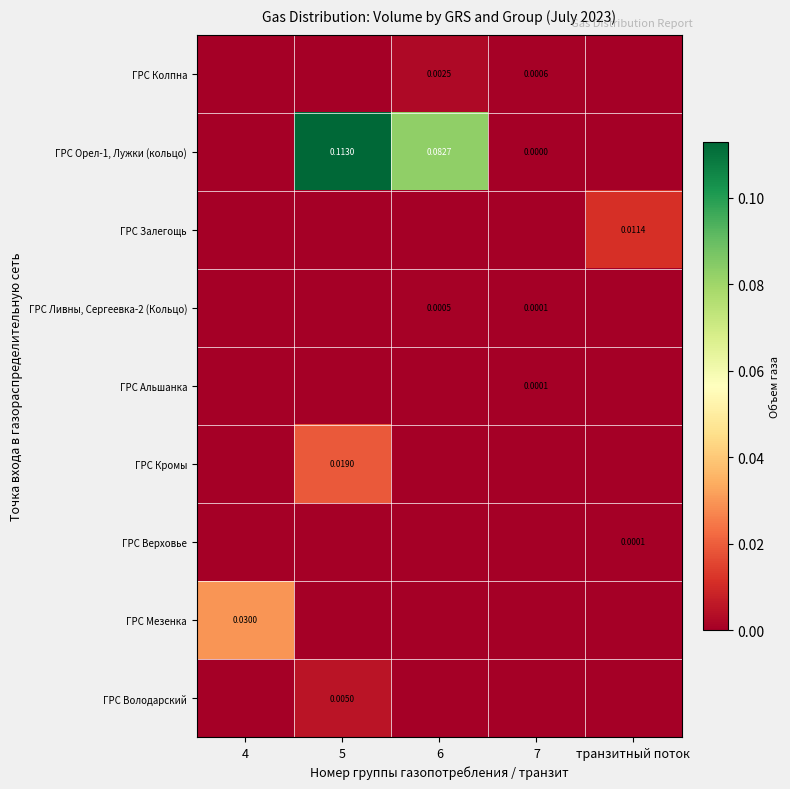

How many data points in ГРС Верховье are above 0?

1